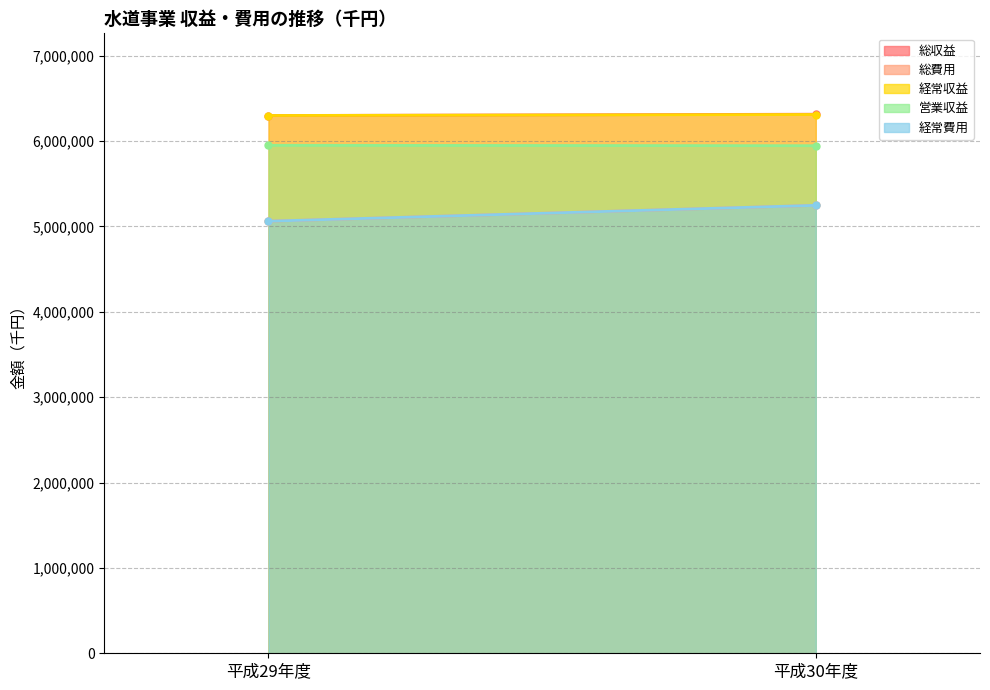

The value of 営業収益 at 平成29年度 is 3219888. True or false?

False